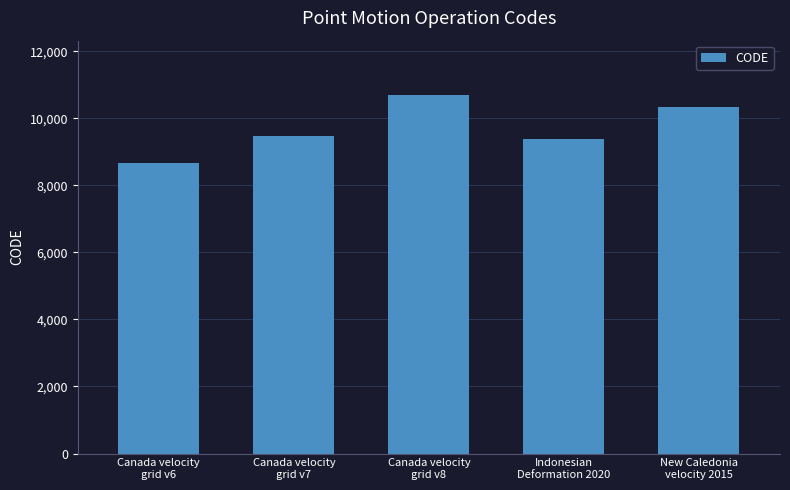

What is the maximum value shown in the chart?

10707